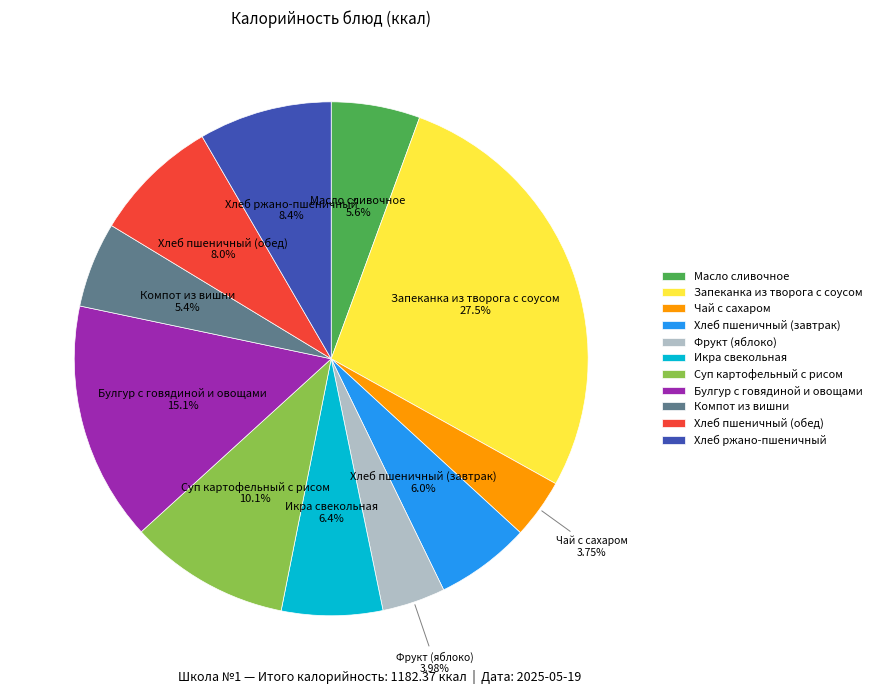

Is there any slice that represents more than half of the pie?

No